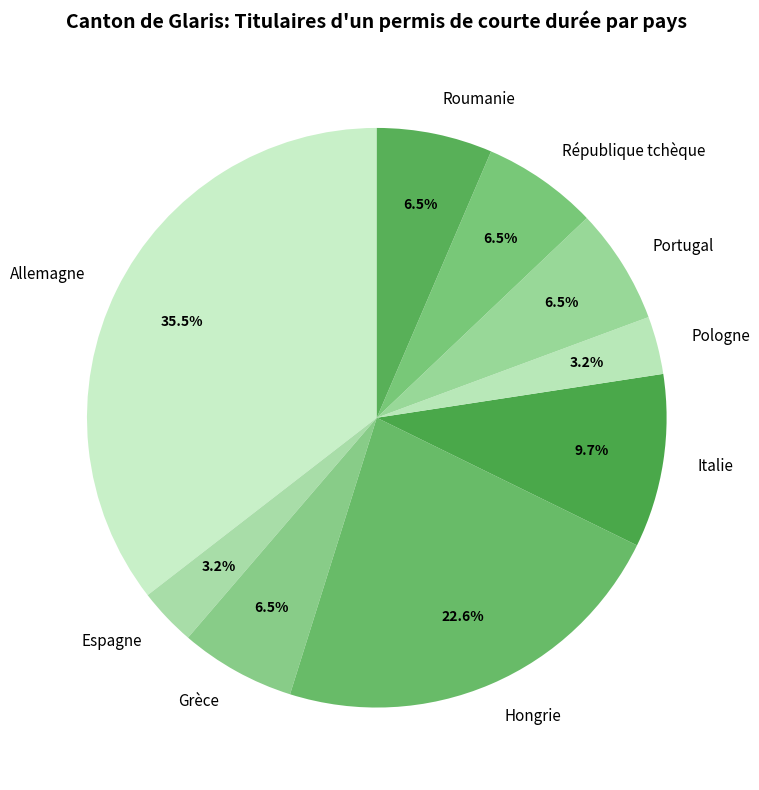

Count the number of slices in the pie.

9